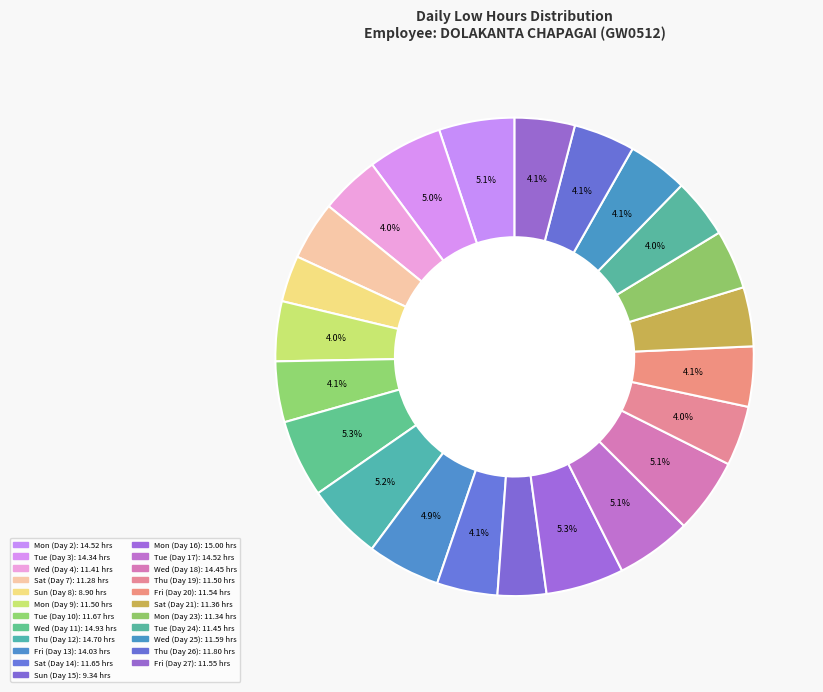

How many slices are in this pie chart?

23